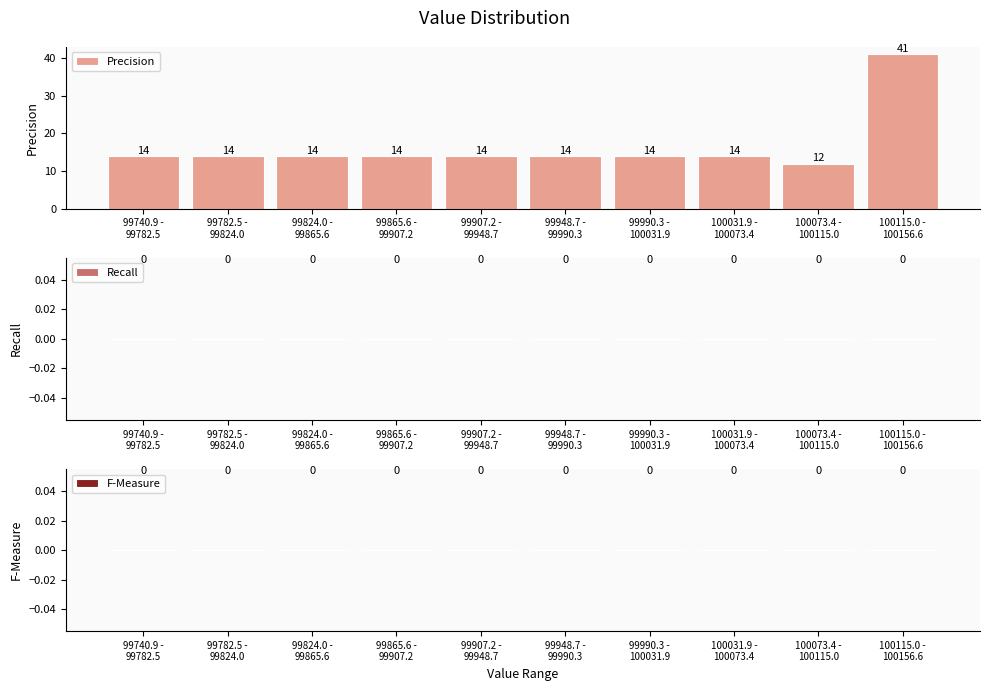

Reading left to right, what are all the values shown in this chart?

14	14	14	14	14	14	14	14	12	41